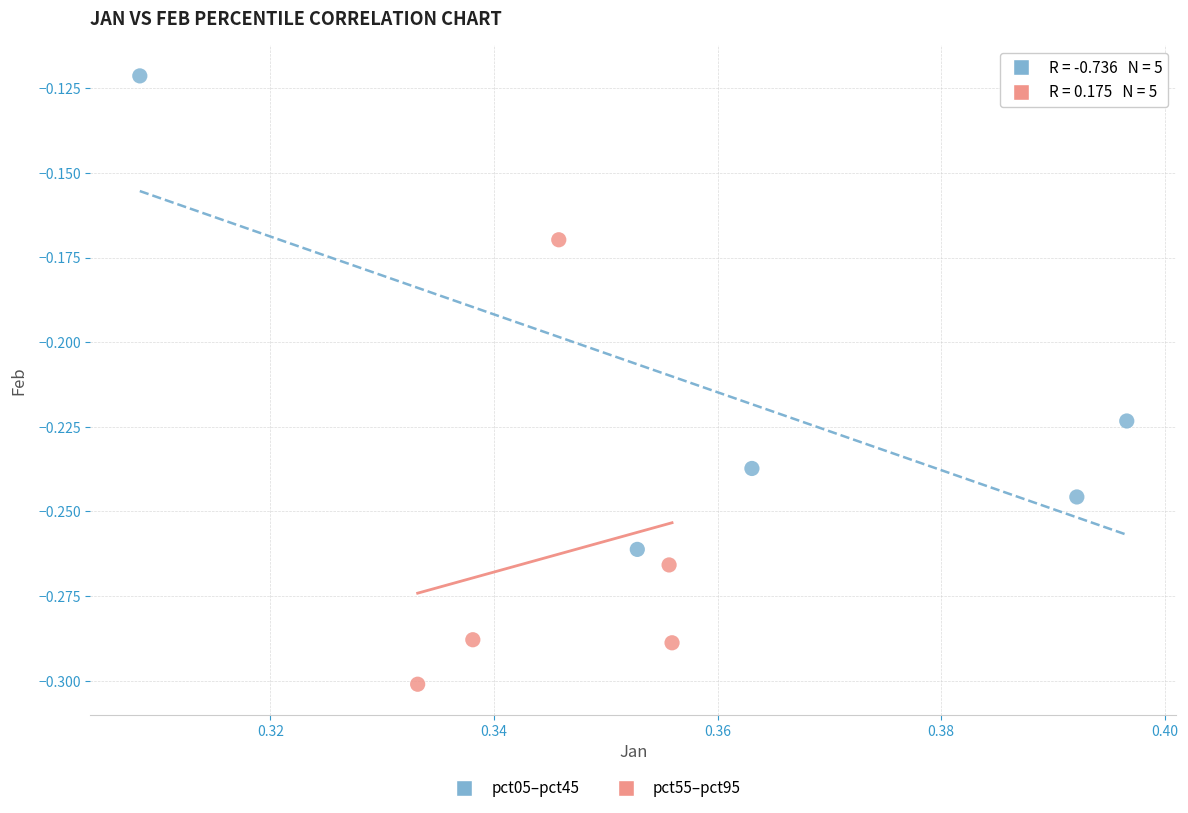

Which series reaches the maximum Y coordinate?

pct05–pct45